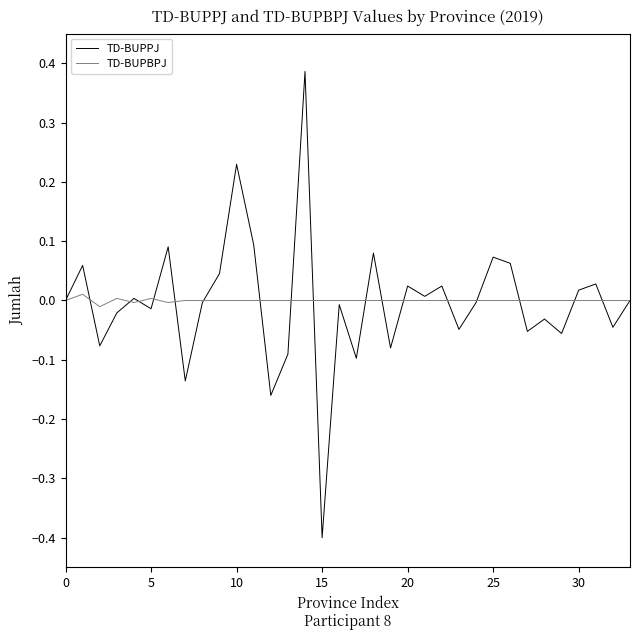

Which series has the largest range (max minus min)?

TD-BUPPJ